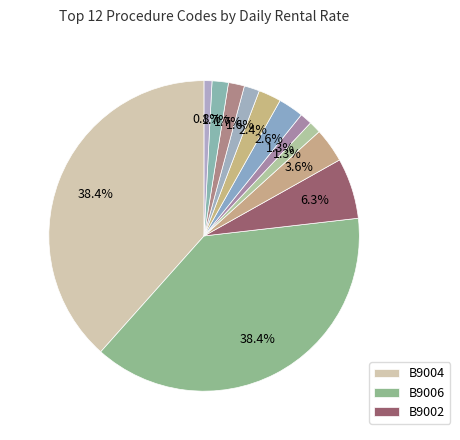

How many segments does this pie chart have?

12